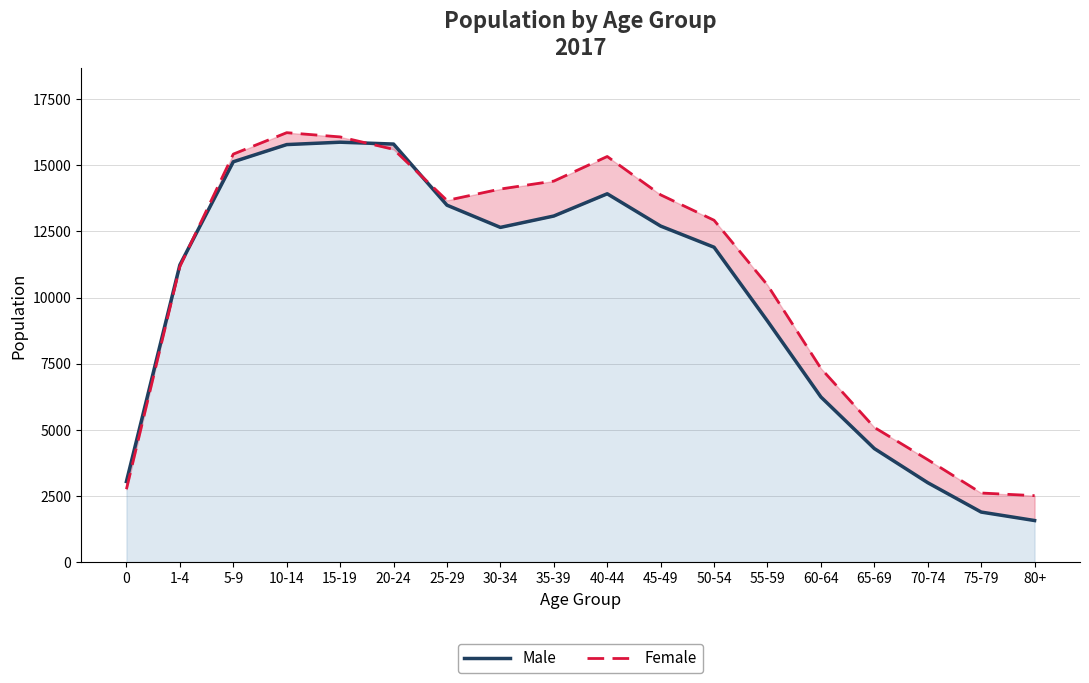

True or false: Female has more than 0 interior local peaks.

True